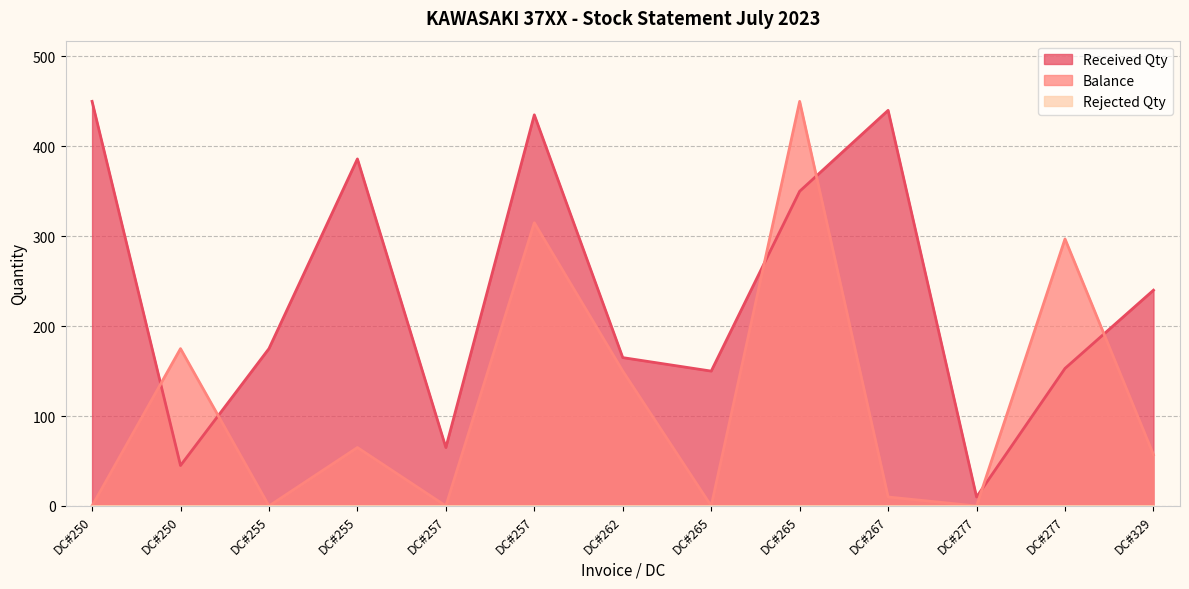

List the series in order of their overall mean, lowest first.

Balance, Received Qty